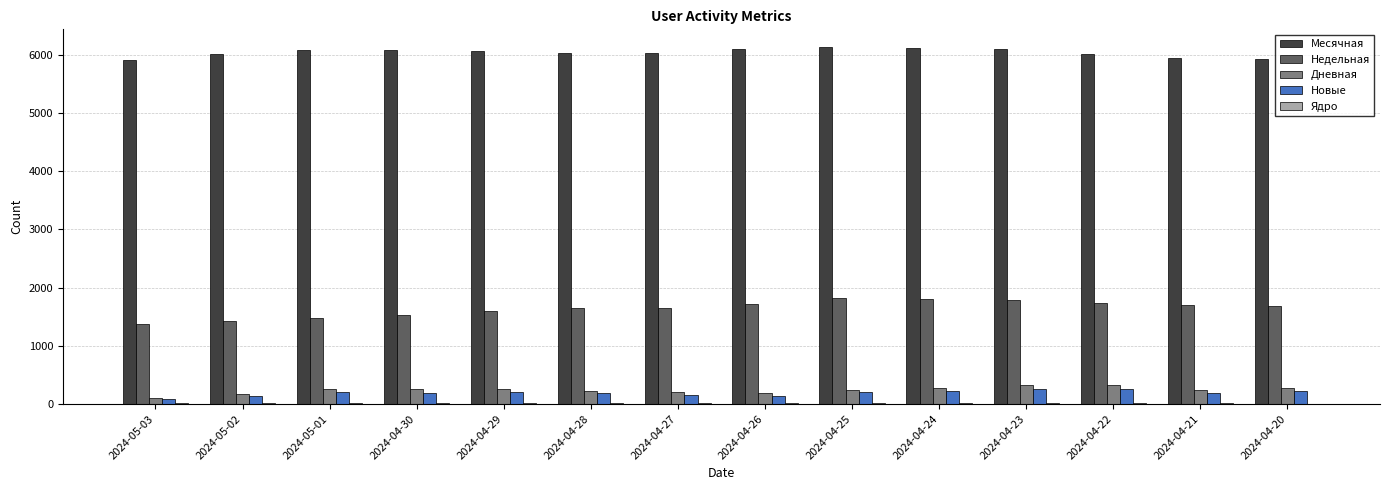

Where is Недельная nearest to the value 1593?

2024-04-29